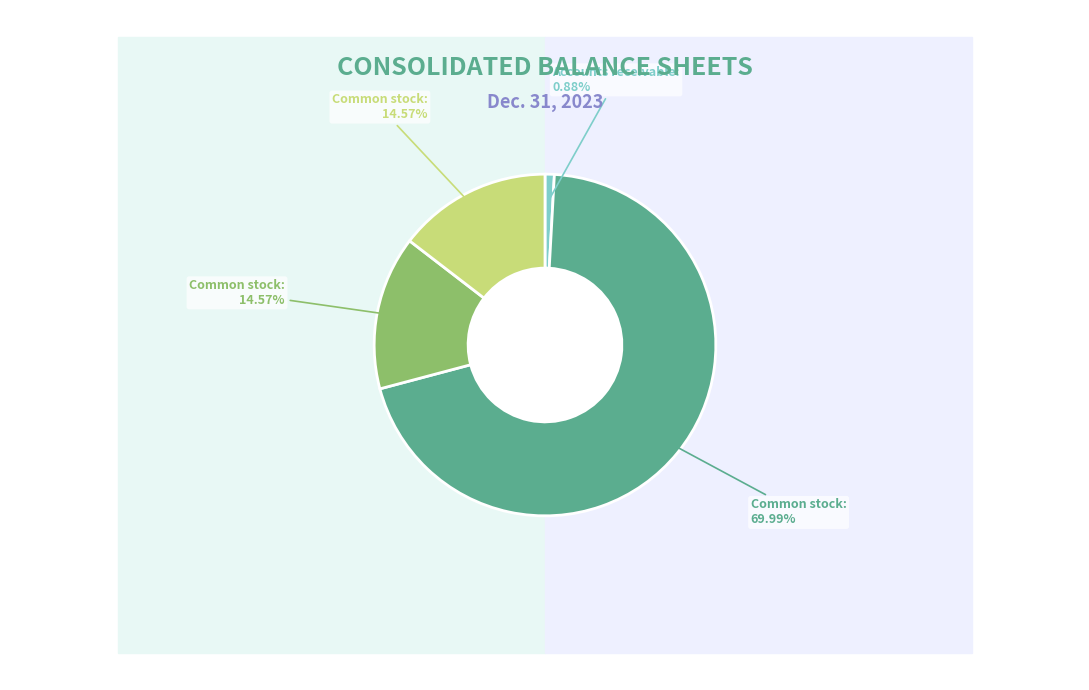

The Common stock, shares authorized slice represents 80% of the pie. True or false?

False